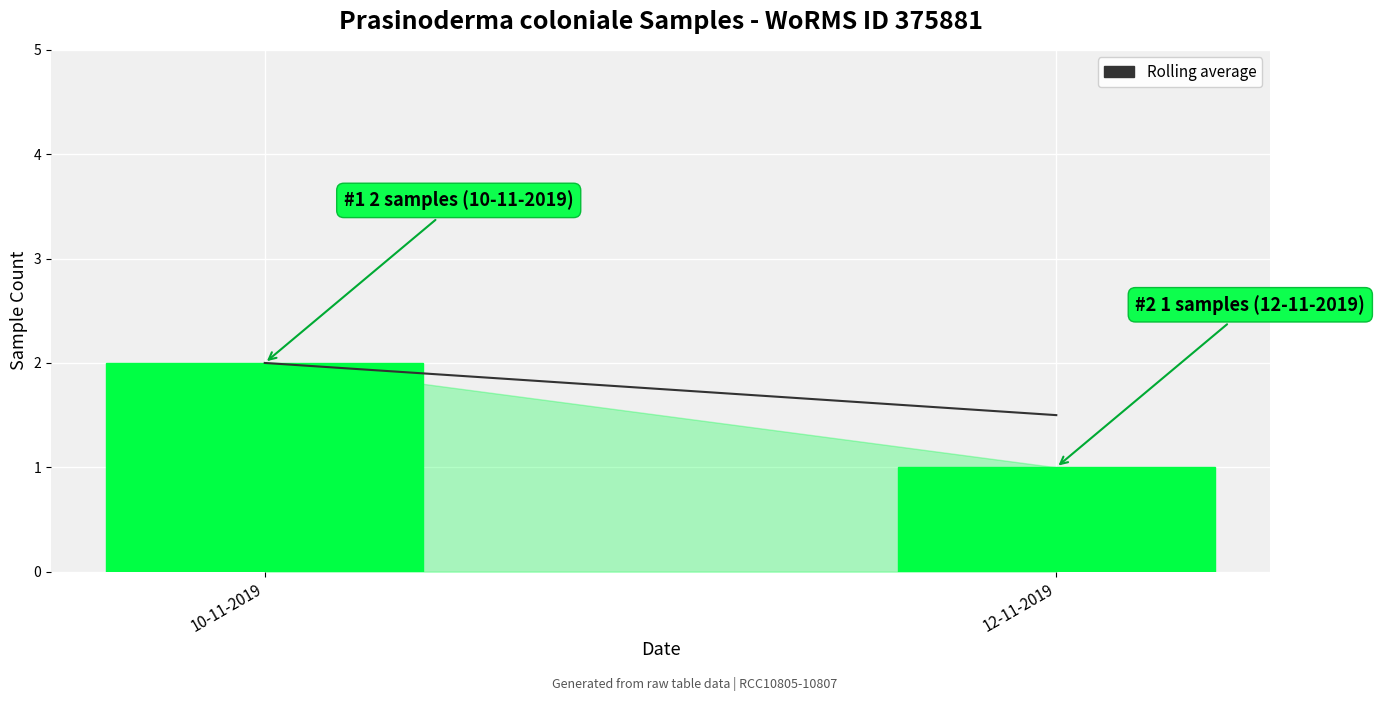

Between 10-11-2019 and 12-11-2019, which is larger?

10-11-2019